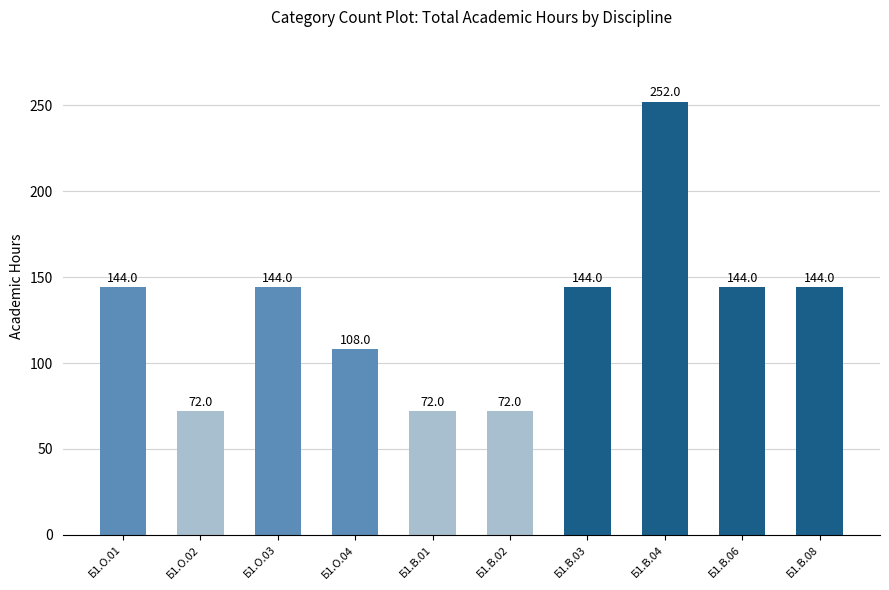

What is the sum of the values at Б1.В.06 and Б1.В.02?

216